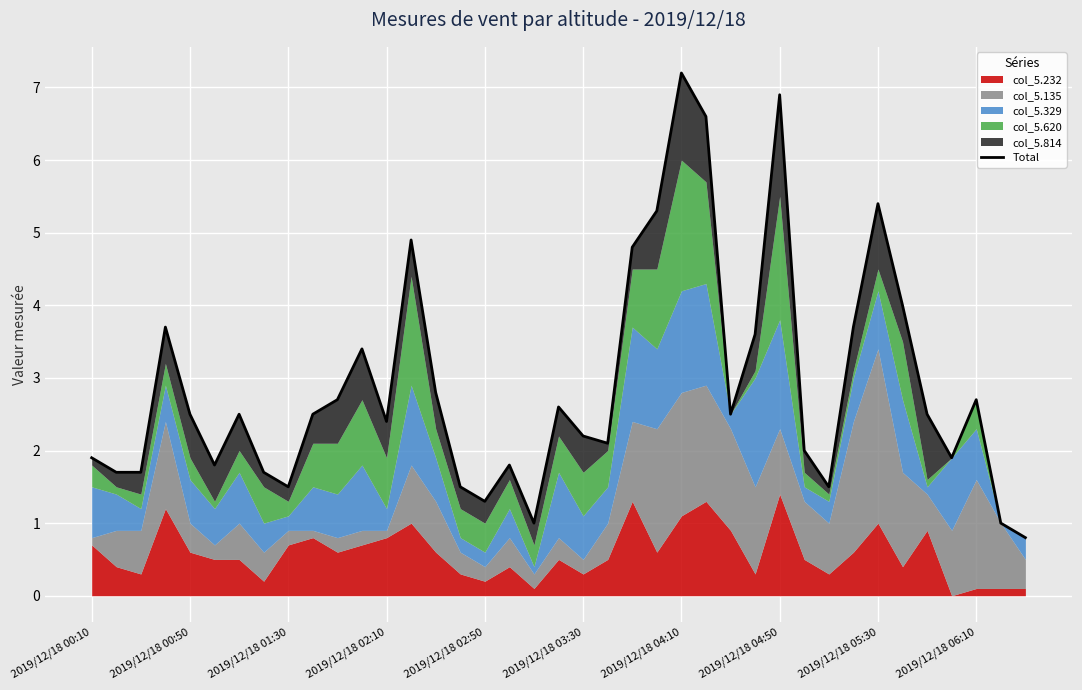

Which has a higher value, 2019/12/18 01:30 or 19?

19